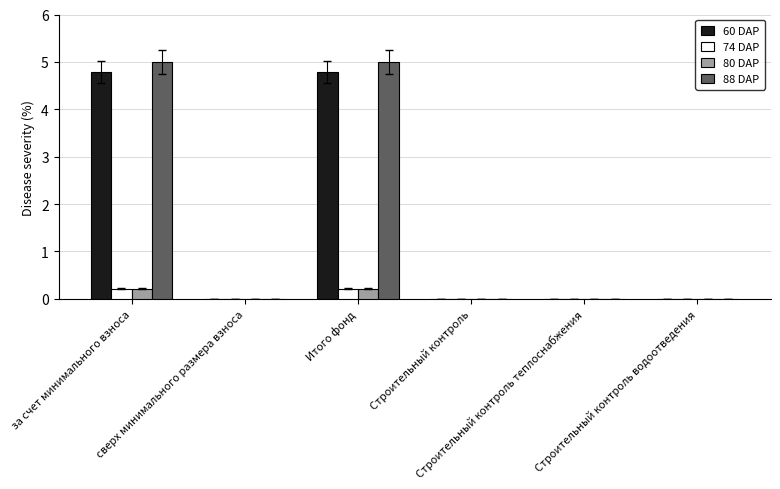

What is the highest value of the 60 DAP series?

4.8